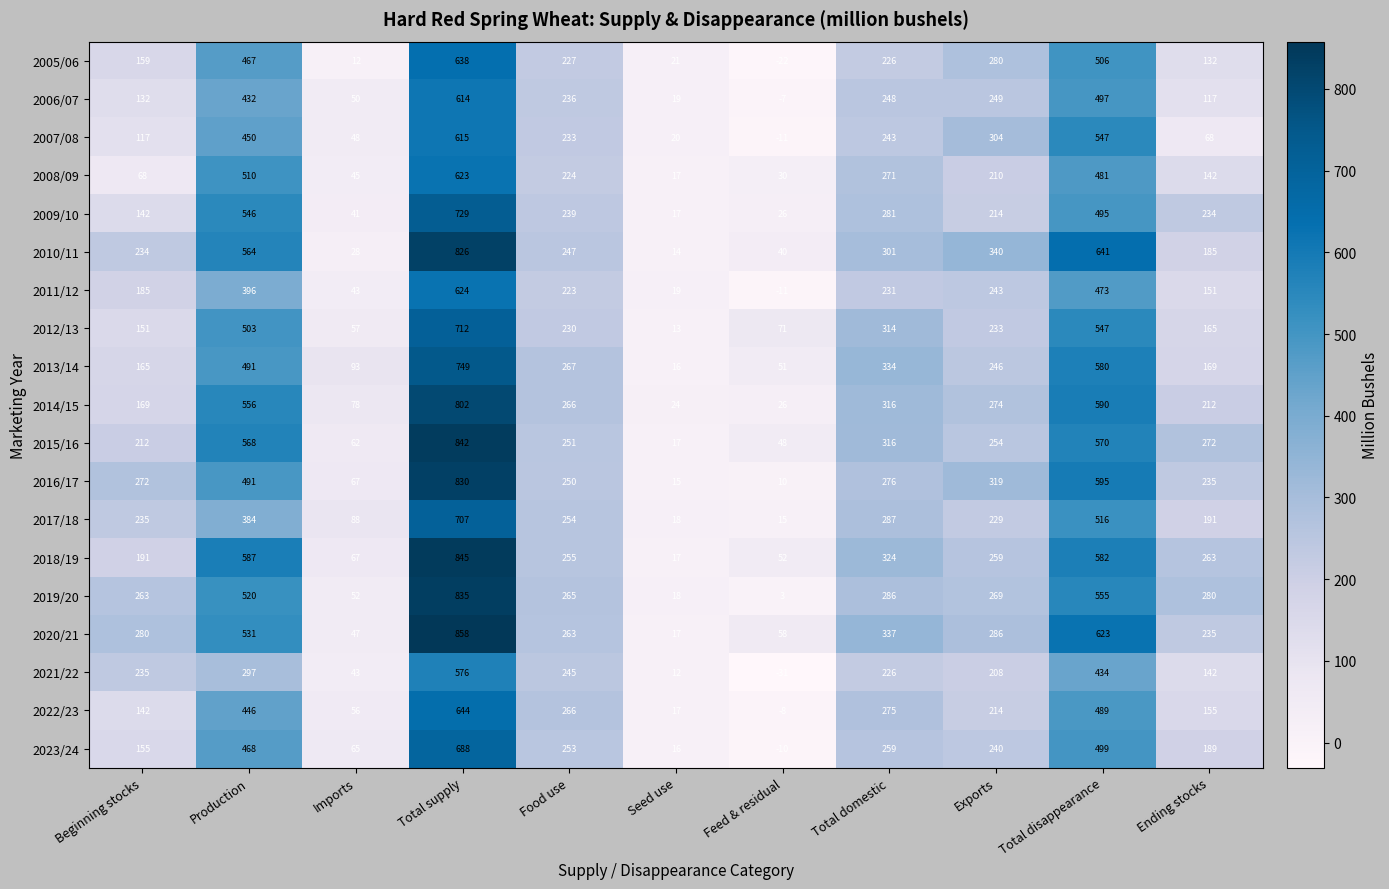

How many data points in 2021/22 are less than 226?

5